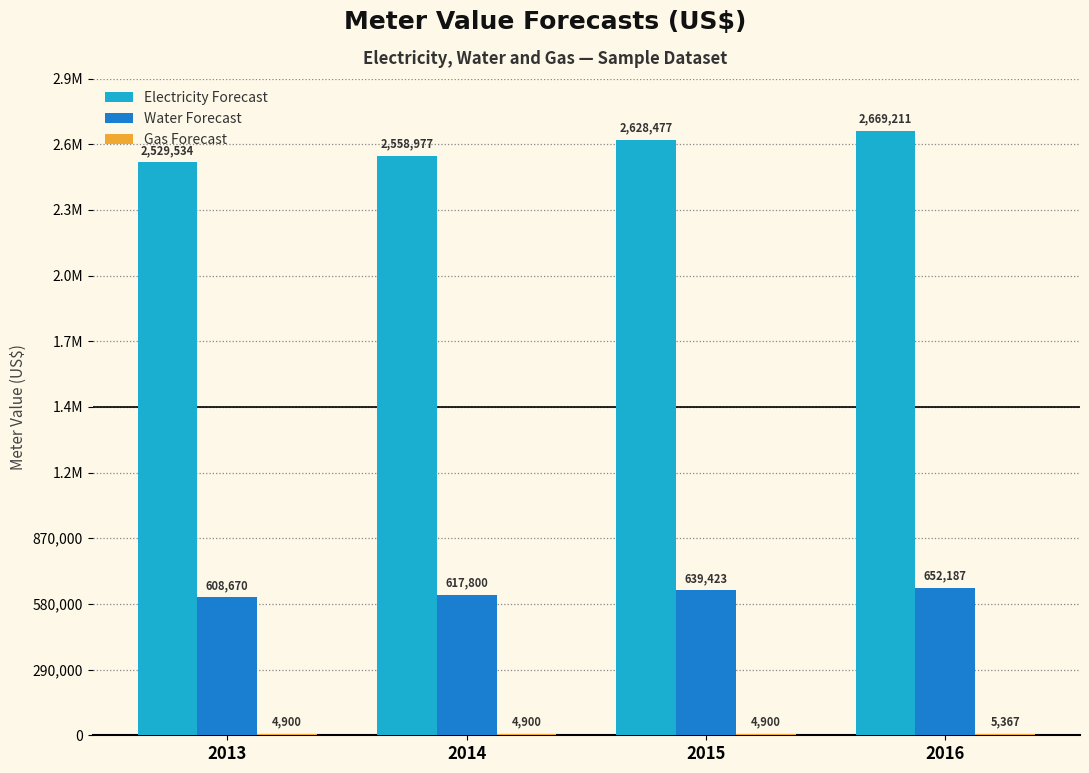

Does the chart contain stacked bars?

No